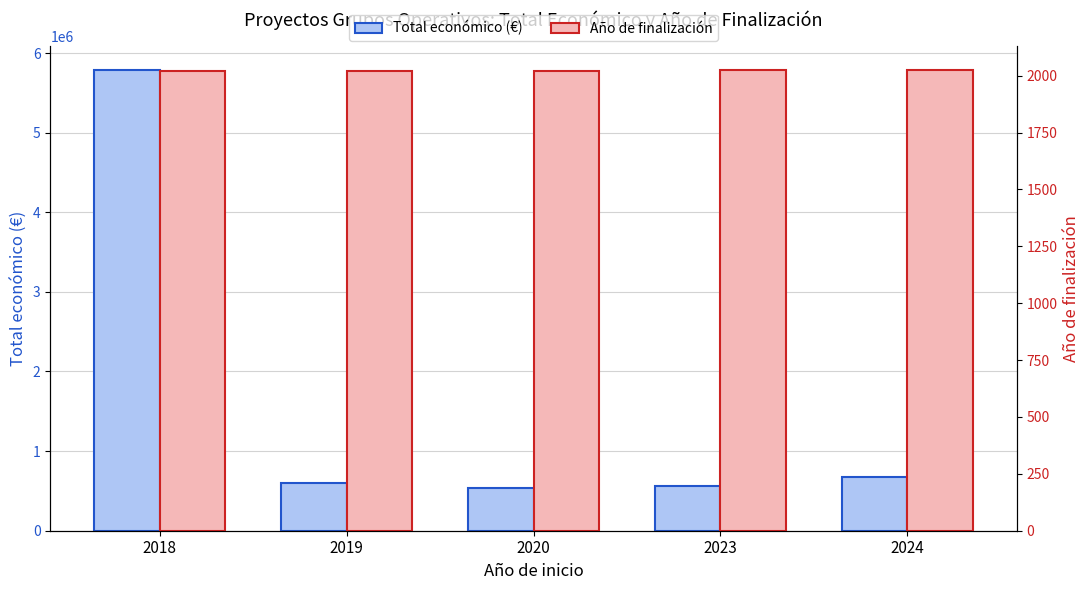

How many distinct data groups are displayed?

2